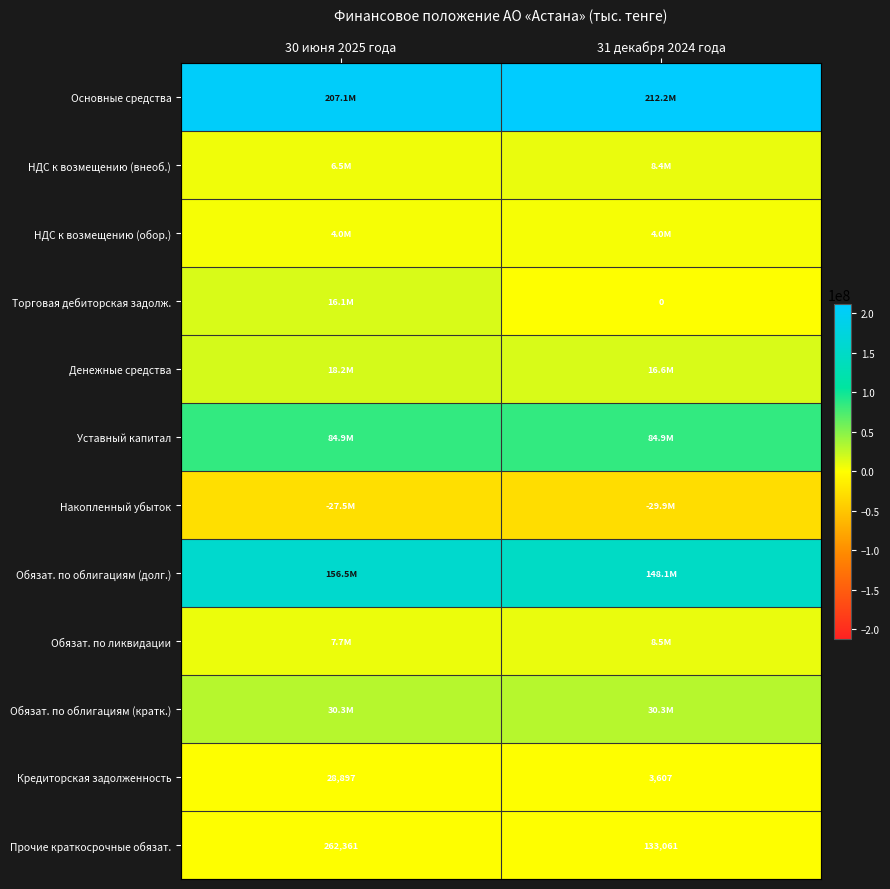

What is the sum of all Прочие краткосрочные обязат. values?

395422